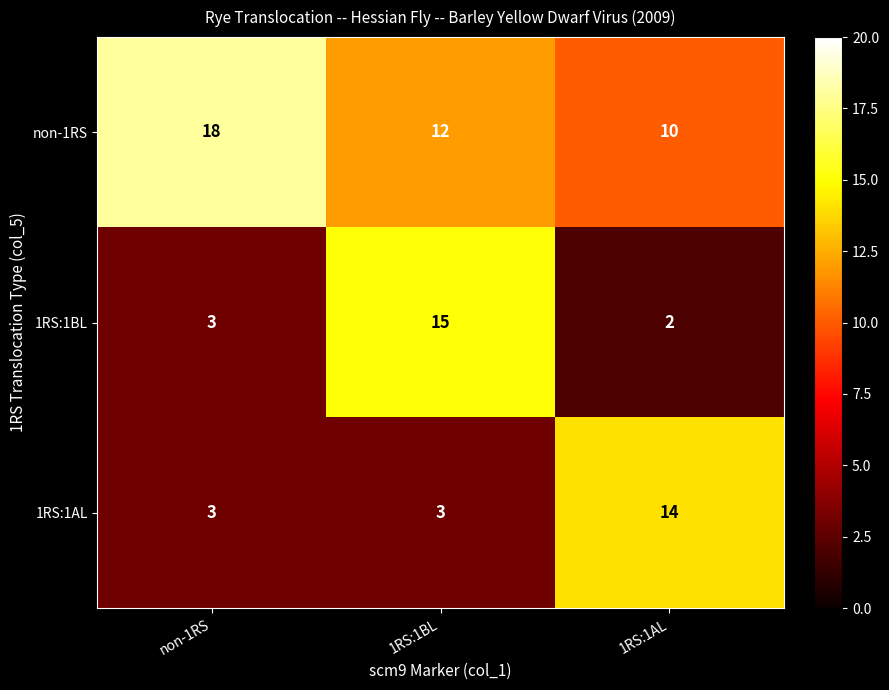

What value does the 1RS:1AL series have at non-1RS, to the nearest 5?

5